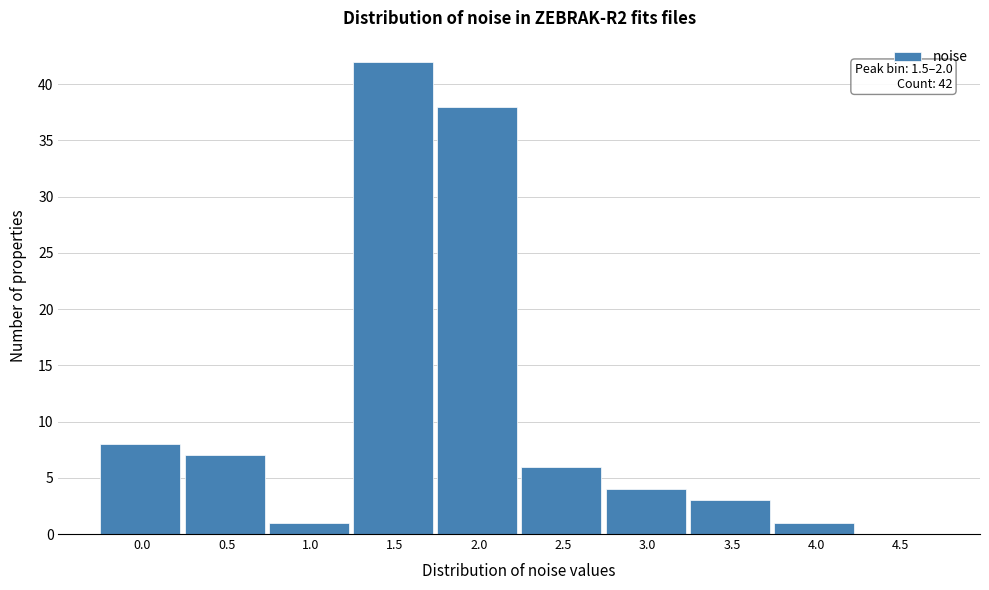

Reading right to left, transcribe all the data shown in this chart.

4.5=0	4.0=1	3.5=3	3.0=4	2.5=6	2.0=38	1.5=42	1.0=1	0.5=7	0.0=8